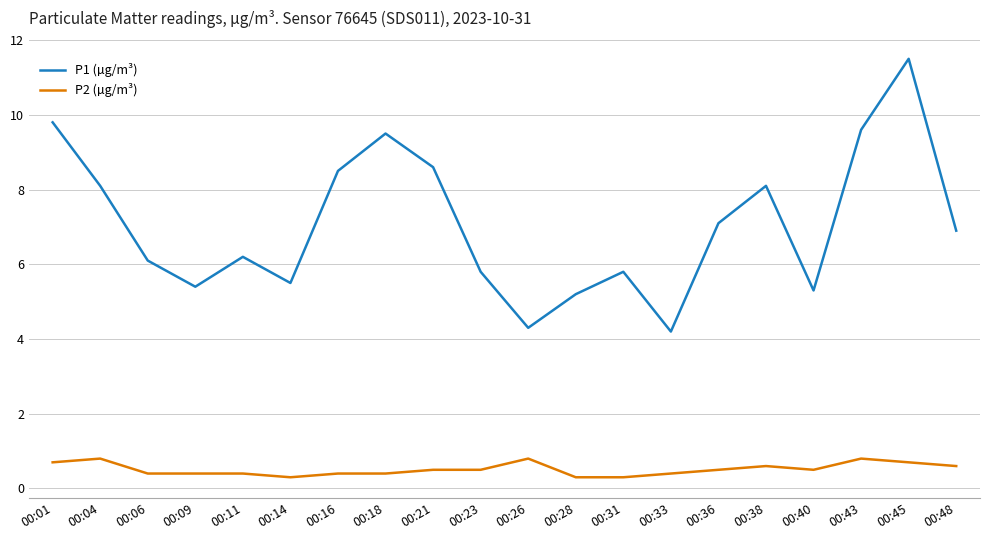

What is the average value of the P2 (µg/m³) series?

0.5